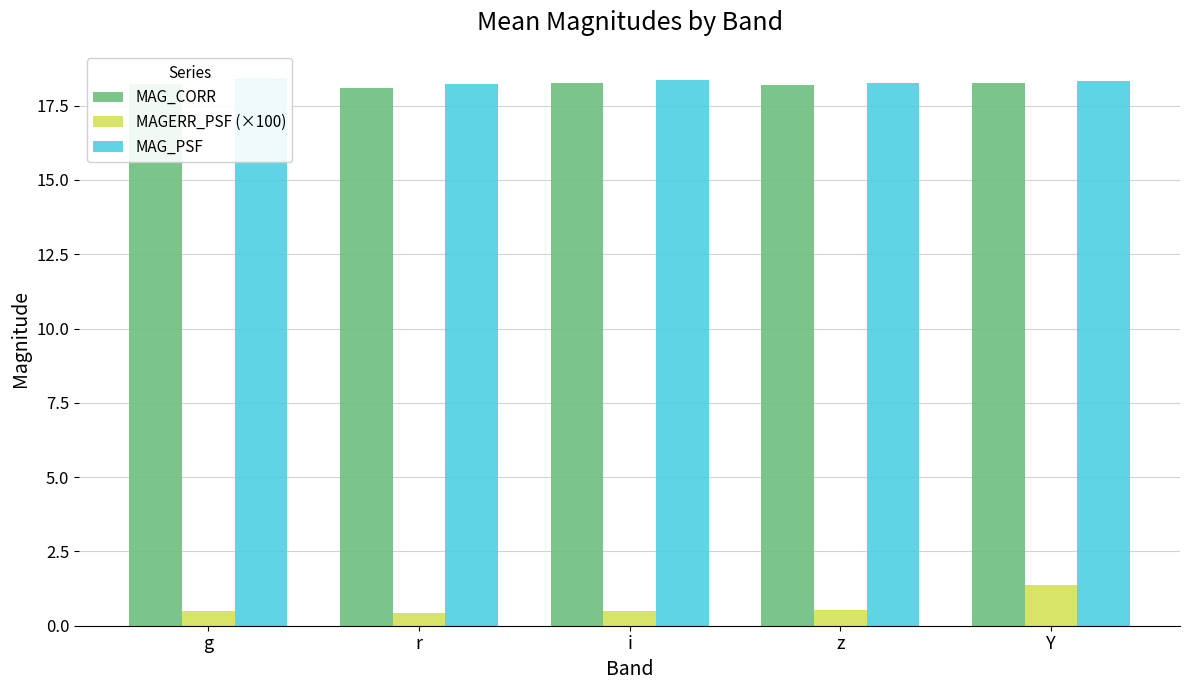

Which series has the widest spread of values?

MAGERR_PSF (×100)